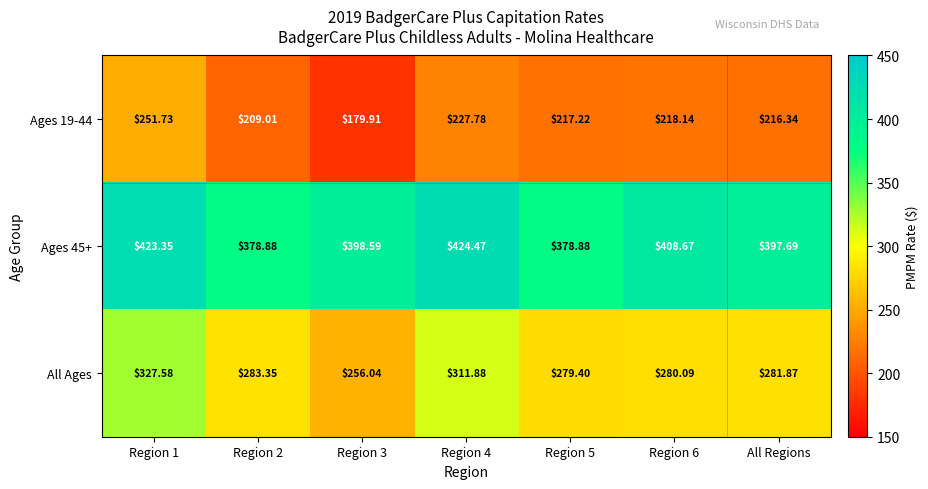

At which label is Ages 19-44 closest to 215?

All Regions